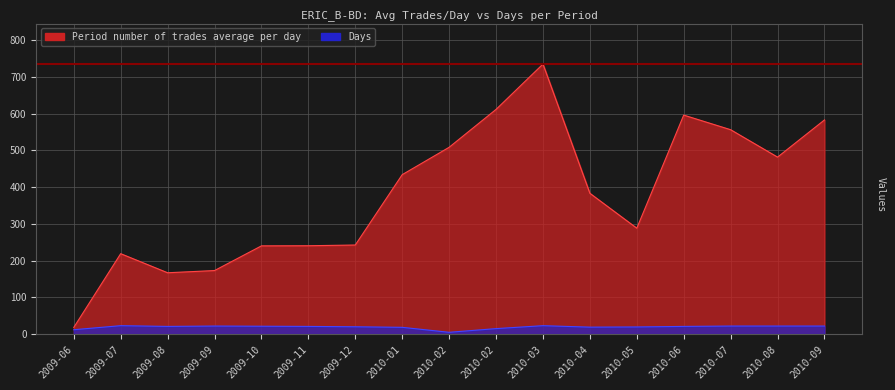

At how many categories does at least one series exceed 376?

9